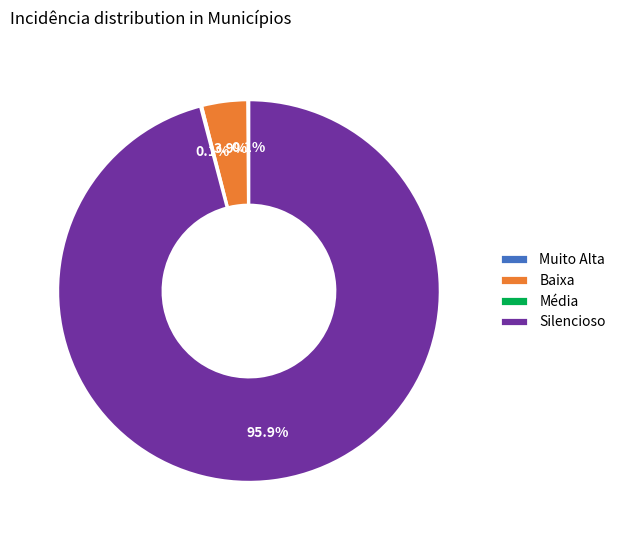

Is there any slice that represents more than half of the pie?

Yes